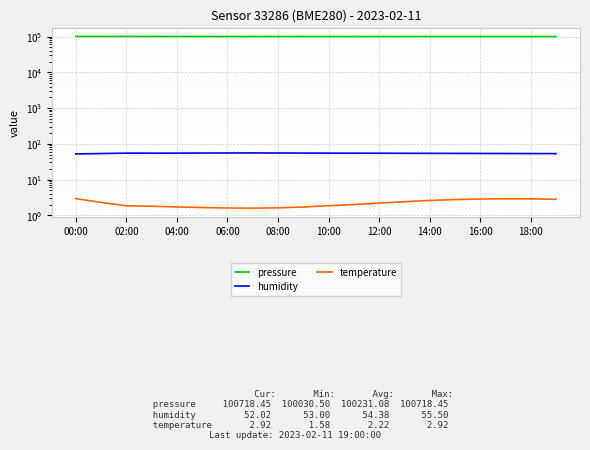

What is the difference between the maximum and minimum values in the temperature series?

1.3